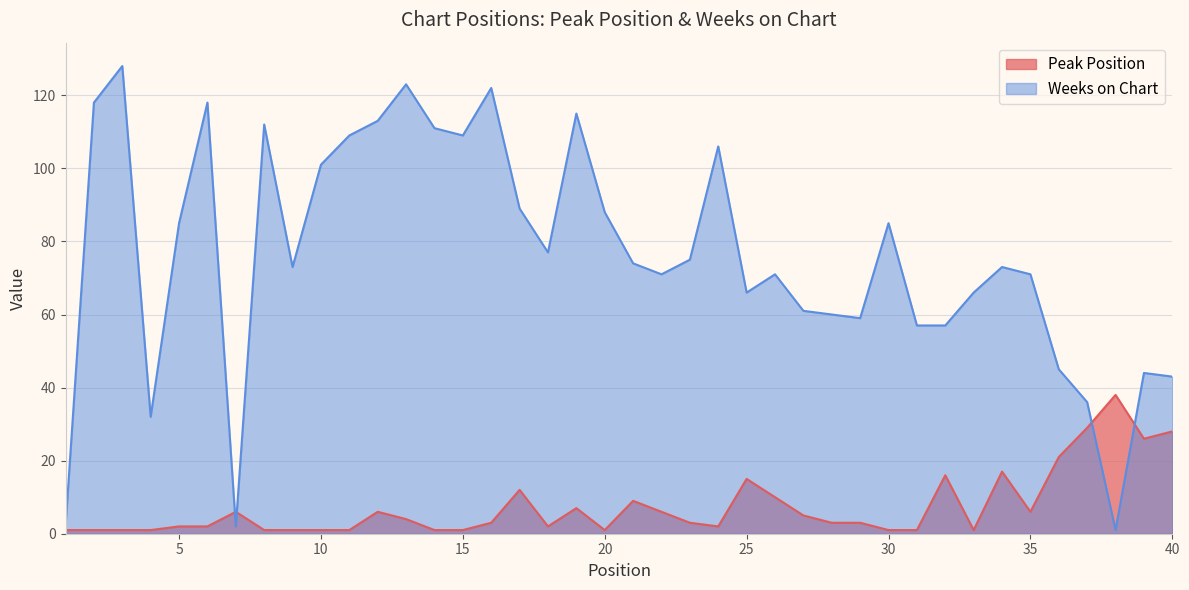

At how many categories does at least one series exceed 82?

17